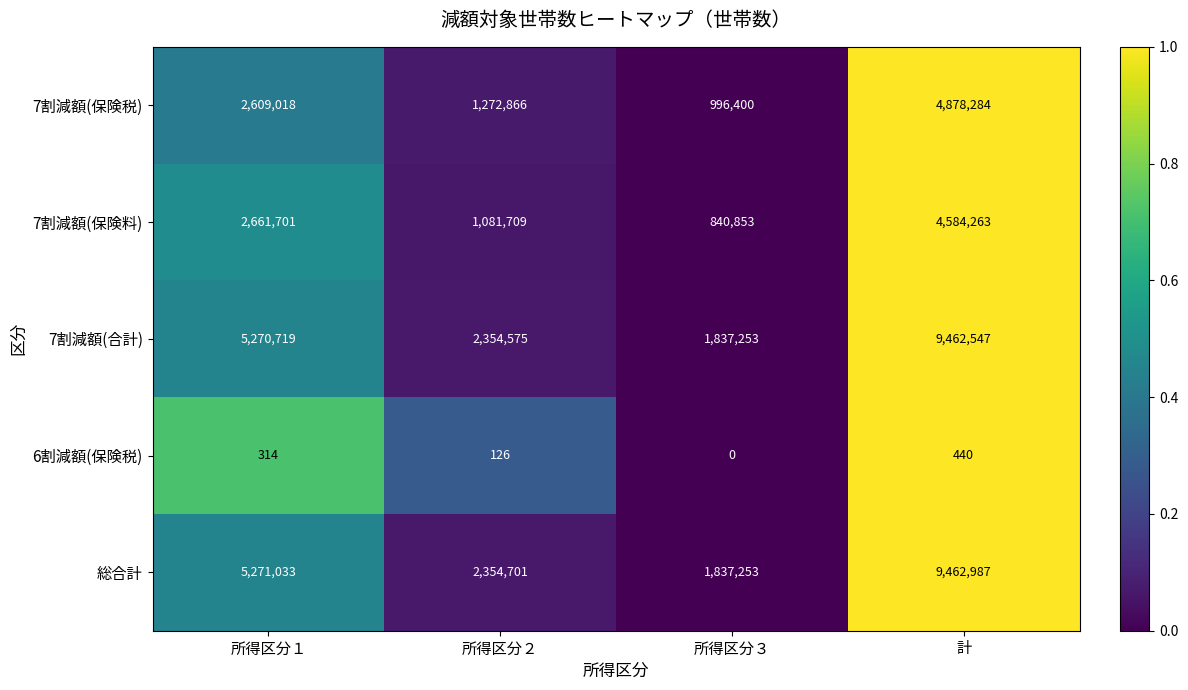

At which category is the sum across all series the highest?

計